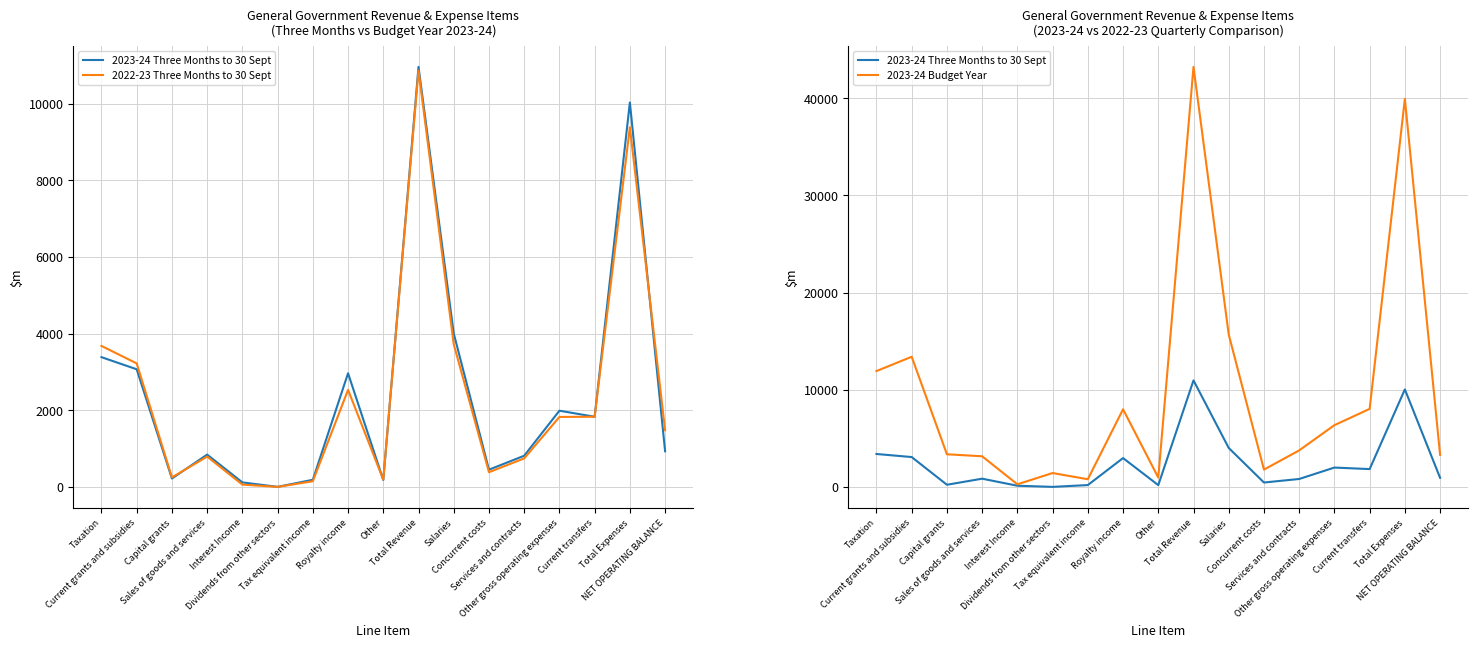

At which category does the chart reach its minimum across all series?

Dividends from other sectors